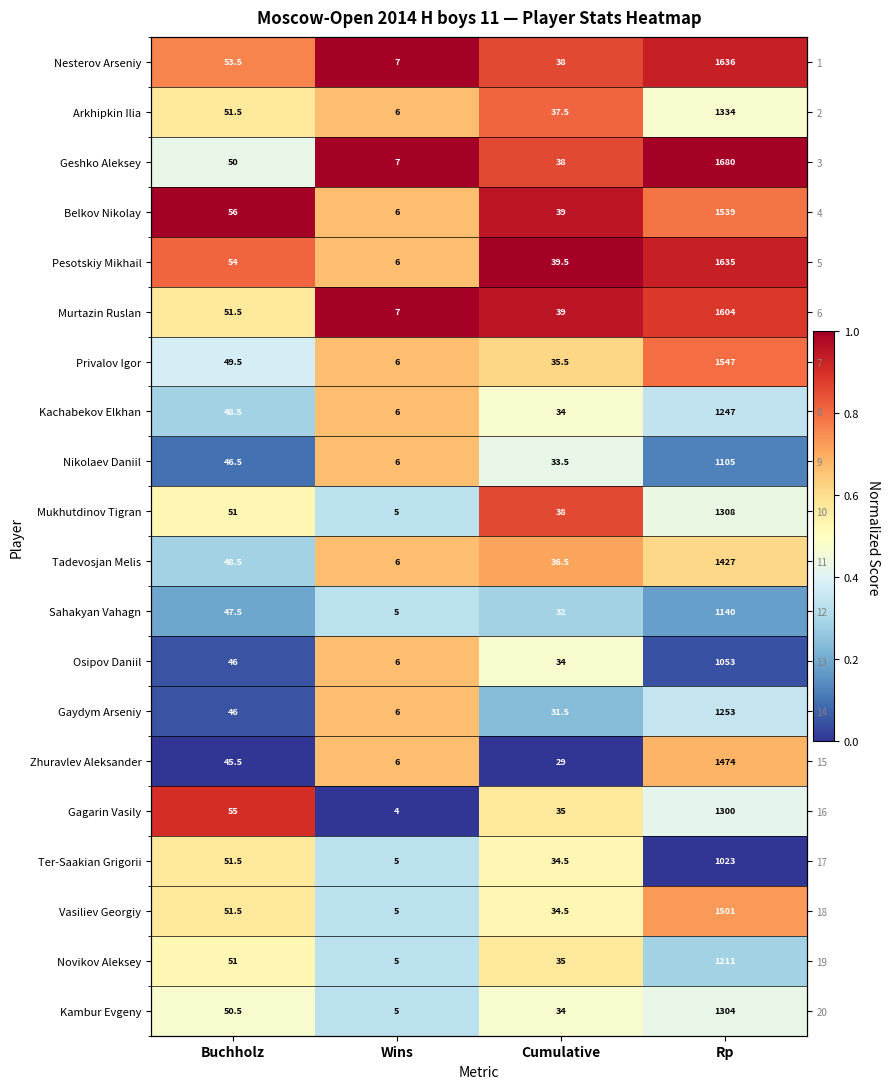

List the series in order of their peak value, lowest first.

Sahakyan Vahagn, Kambur Evgeny, Ter-Saakian Grigorii, Novikov Aleksey, Kachabekov Elkhan, Nikolaev Daniil, Osipov Daniil, Gaydym Arseniy, Zhuravlev Aleksander, Tadevosjan Melis, Vasiliev Georgiy, Privalov Igor, Arkhipkin Ilia, Mukhutdinov Tigran, Gagarin Vasily, Nesterov Arseniy, Geshko Aleksey, Belkov Nikolay, Pesotskiy Mikhail, Murtazin Ruslan